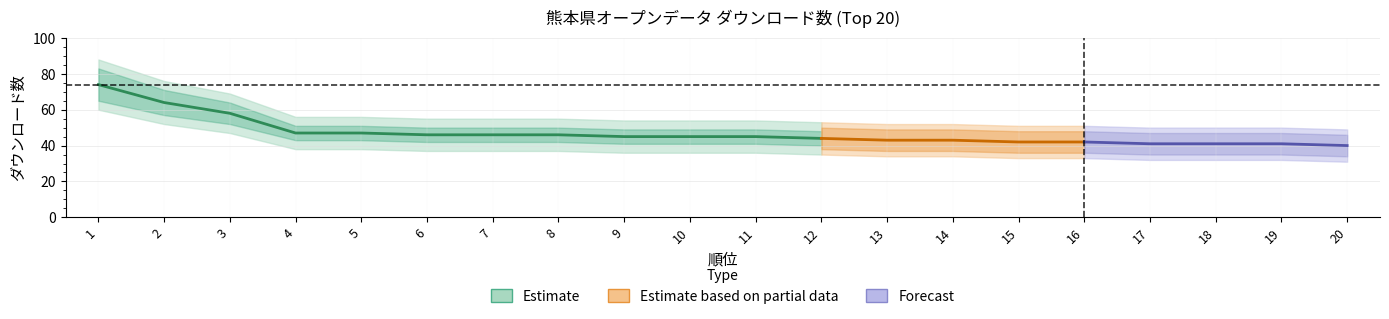

How many lines are shown in the chart?

3